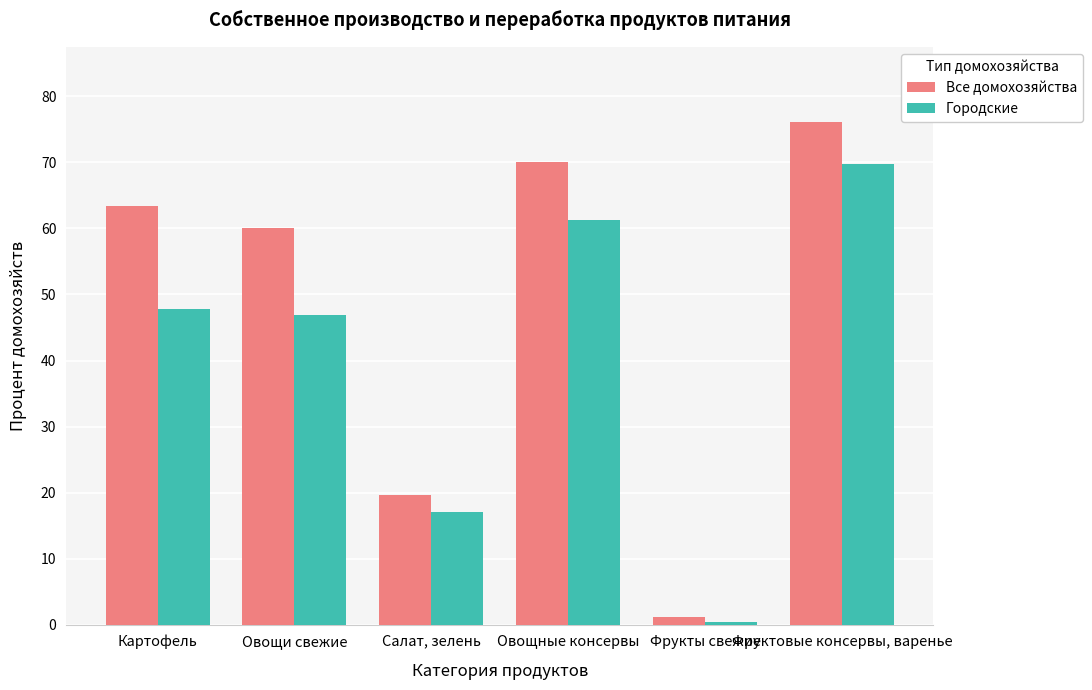

What is the total value across all series at Овощи свежие?

106.8